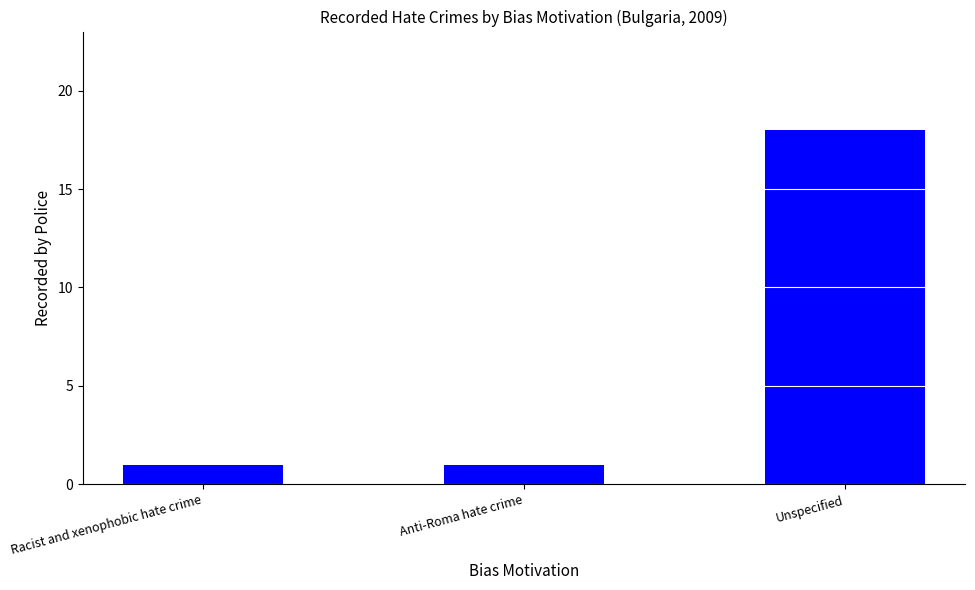

What is the difference between the maximum and minimum values?

17